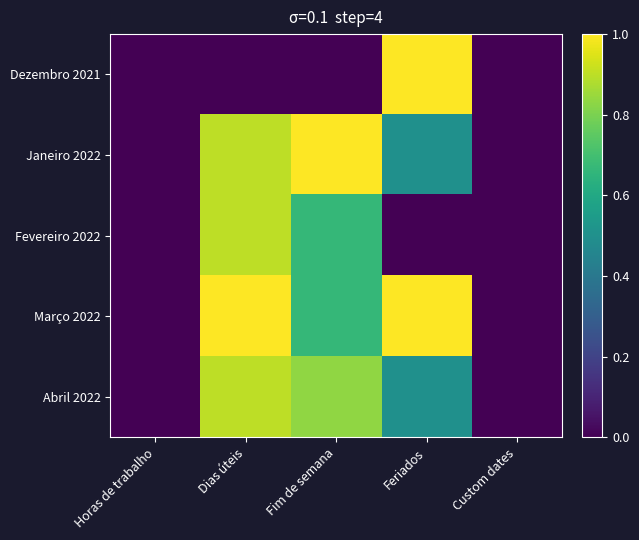

How many categories are shown in the chart?

5